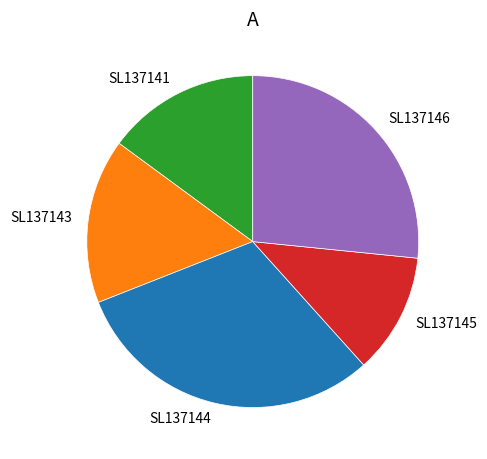

Which slice is the smallest?

SL137145